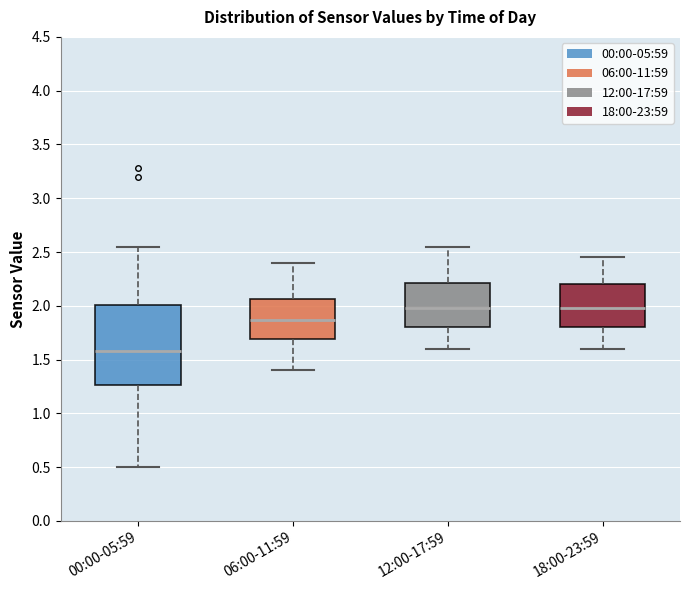

Which box has the lowest median line?

00:00-05:59